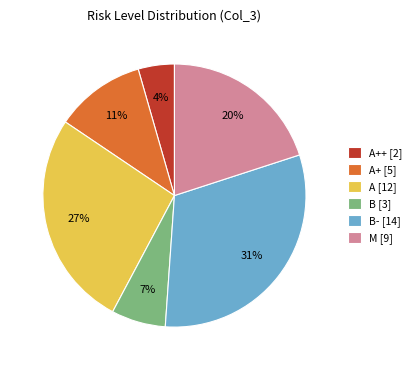

How many segments does this pie chart have?

6